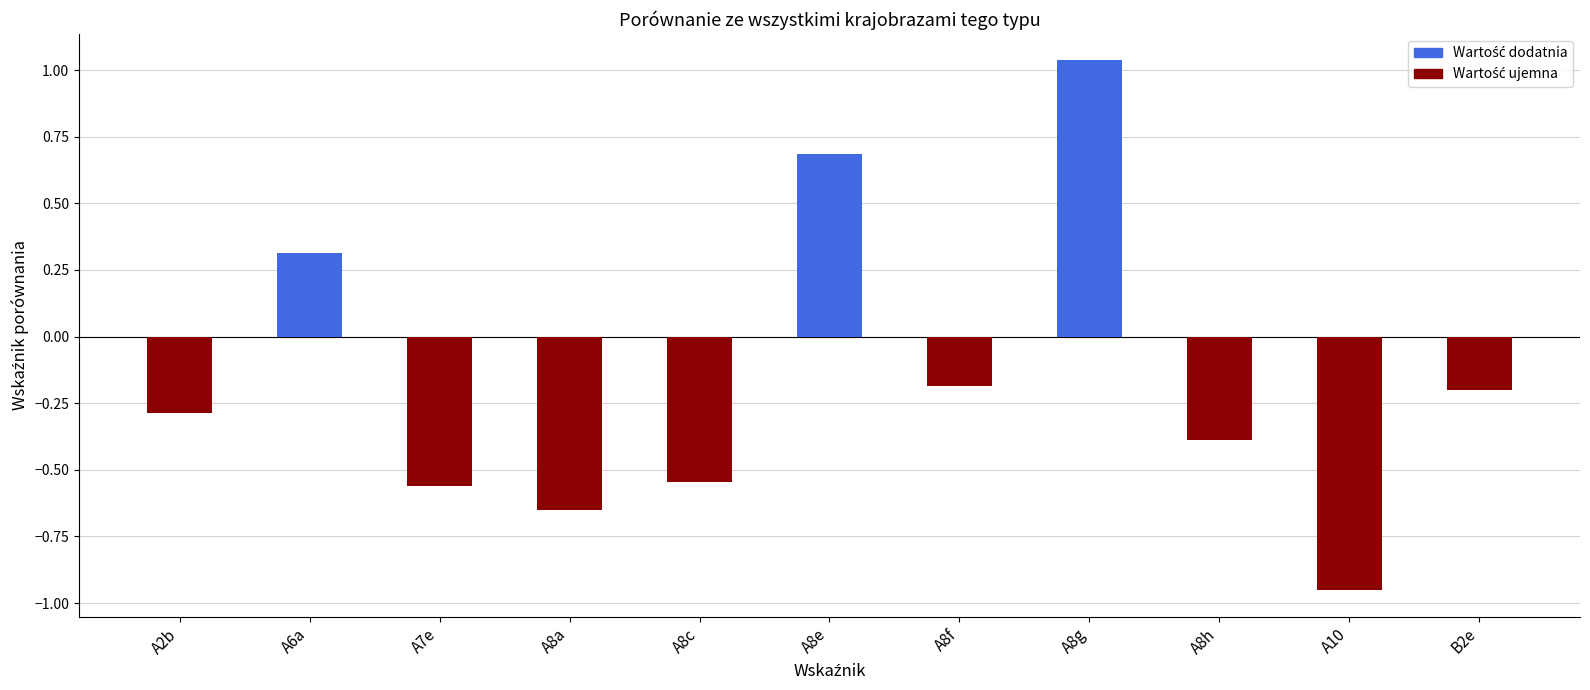

What is the difference between the maximum and minimum values?

2.0